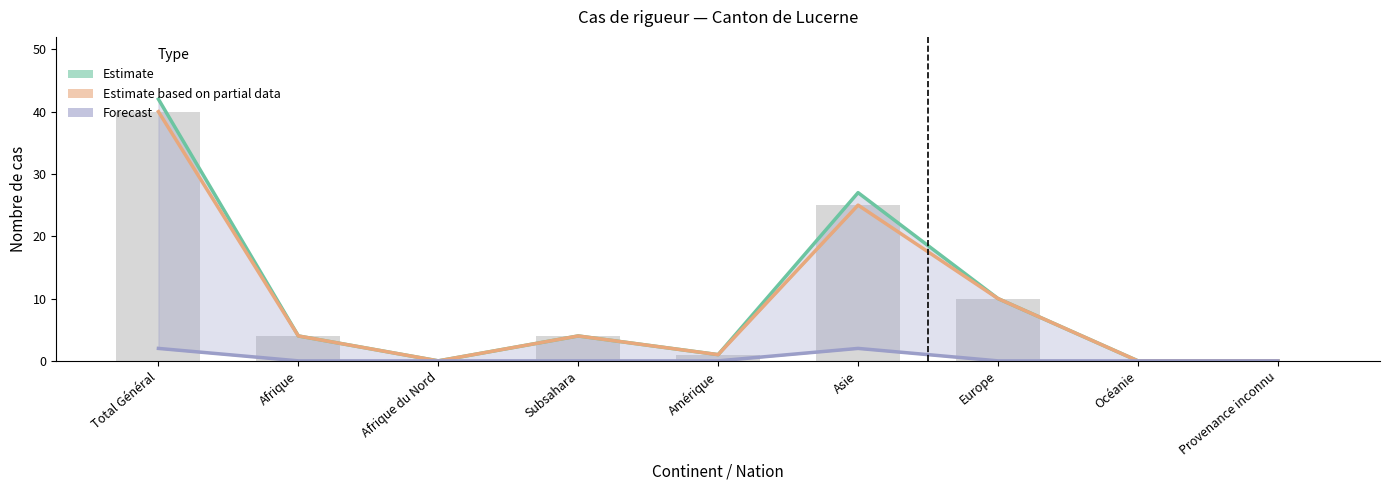

Between Afrique and Asie, which series saw the biggest shift?

Estimate line